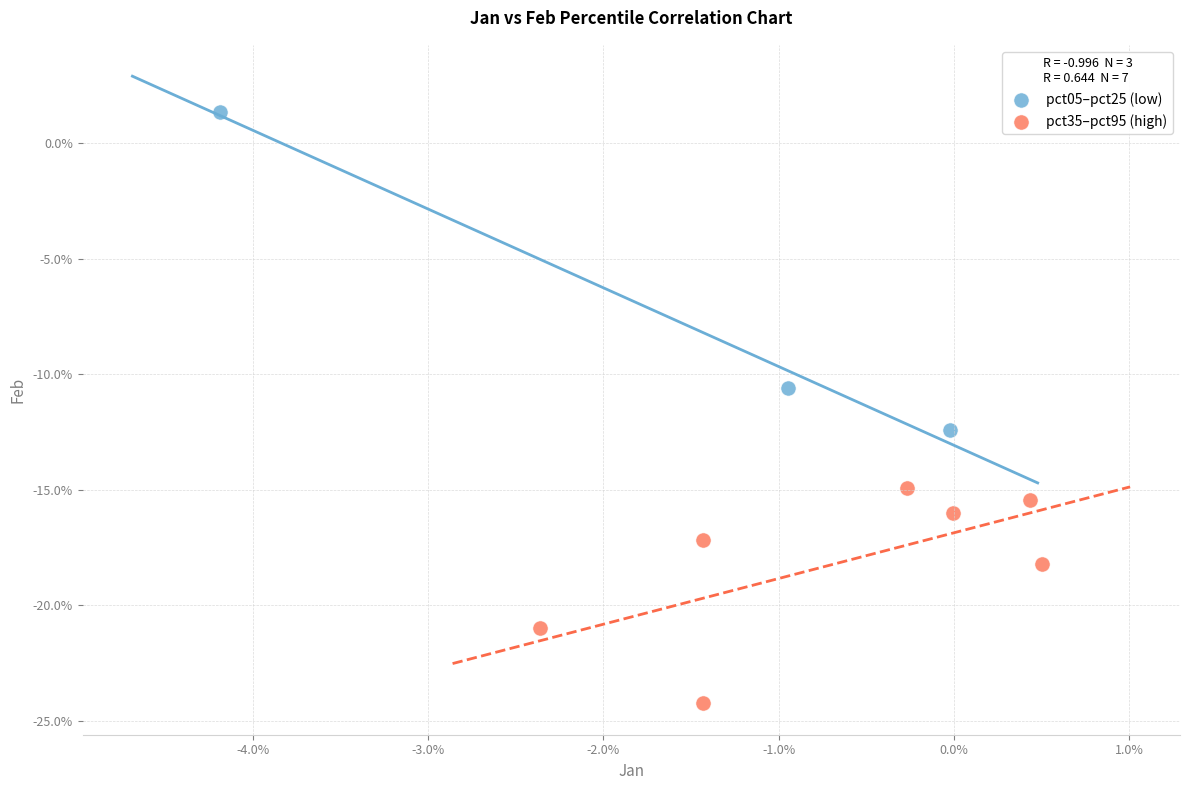

What are all the series names shown in the legend?

pct05–pct25 (low), pct35–pct95 (high)